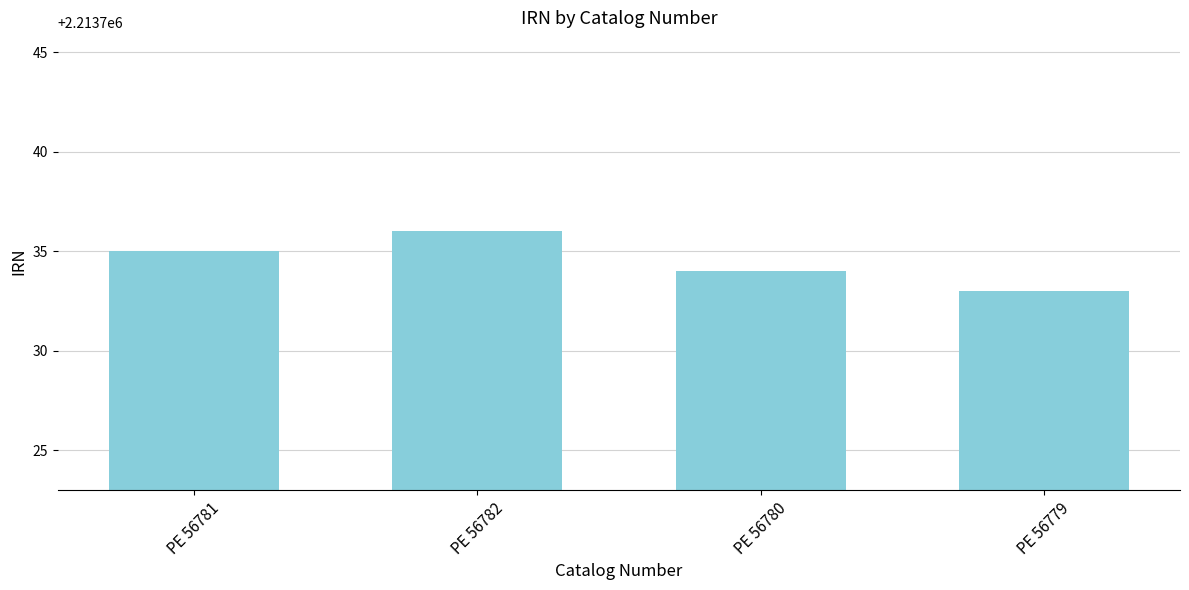

What is the sum of all values?

8854938